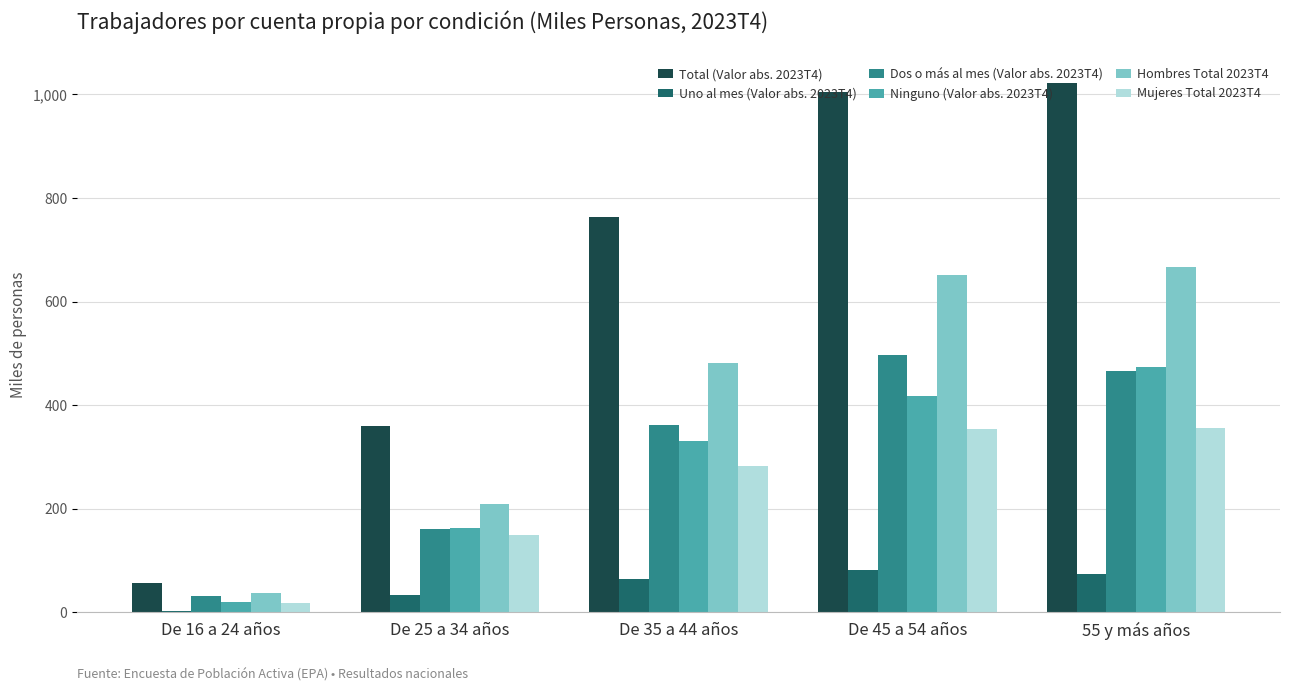

What is the sum of all Hombres Total 2023T4 values?

2045.0